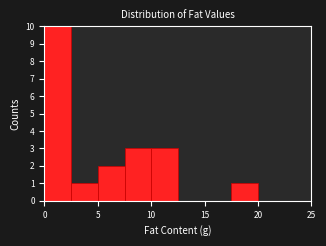

Over which range of the x-axis is the bar tallest?

0.0 to 2.5